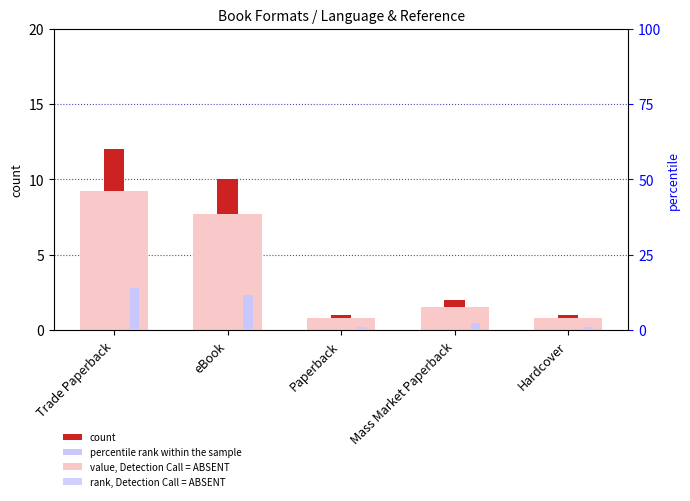

What is the difference between the second highest and minimum values in the count series?

9.0